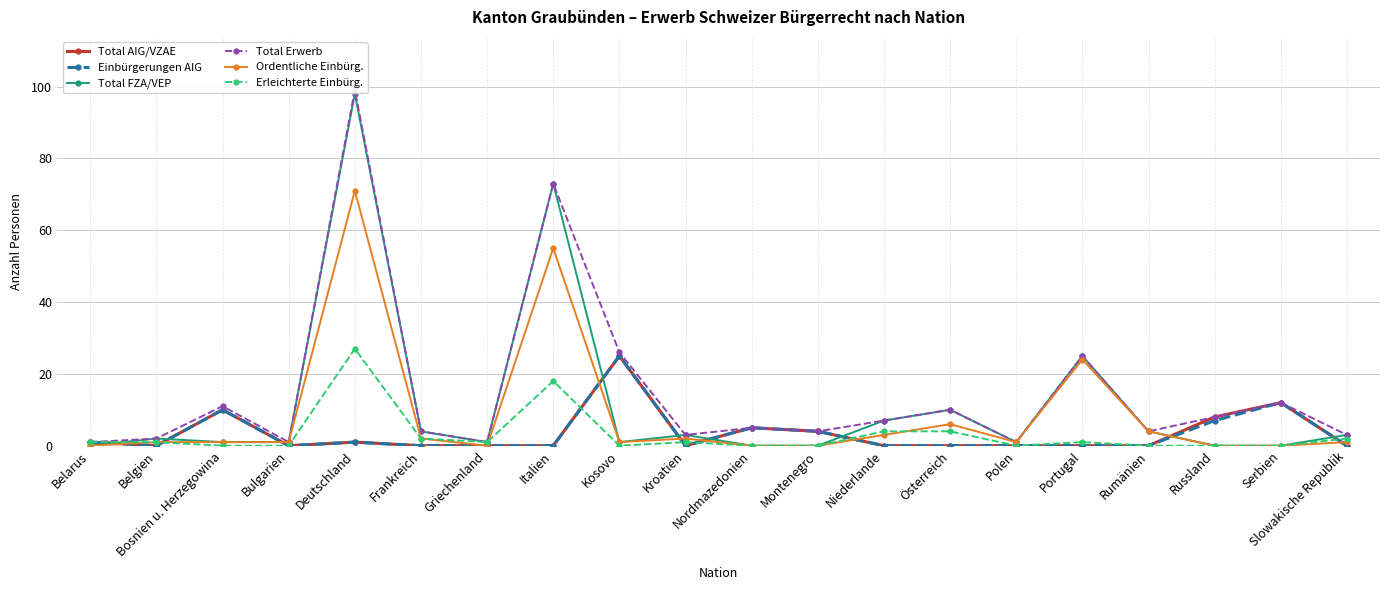

Count the number of data series in this chart.

6